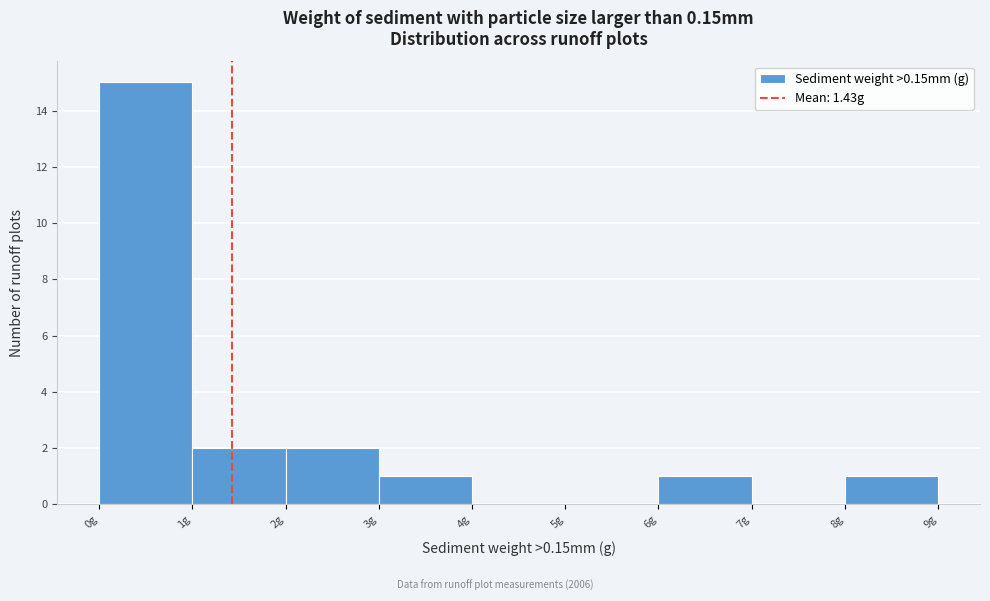

Over which range of the x-axis is the bar tallest?

0 to 1